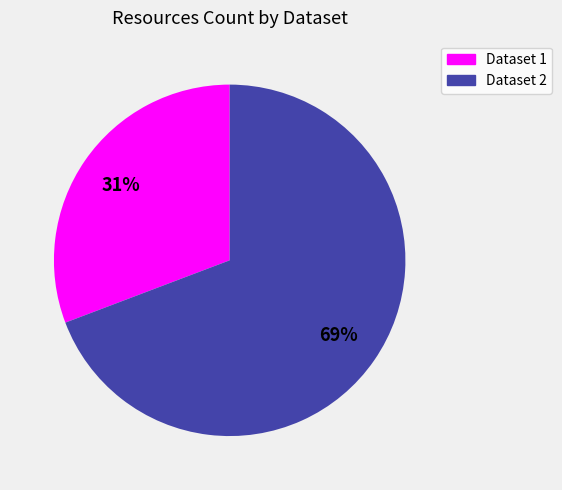

Between Dataset 1 and Dataset 2, which is larger?

Dataset 2